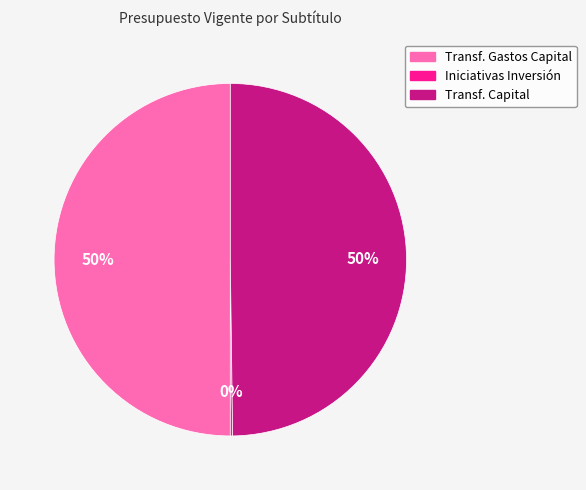

To the nearest percent, what is the difference between the largest and smallest slice percentages?

50%